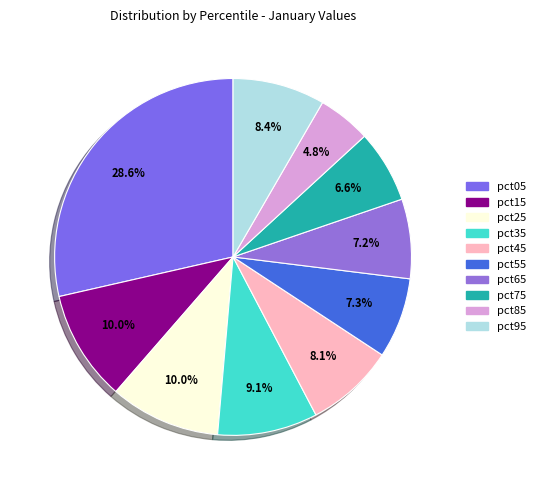

The pct35 slice represents 16% of the pie. True or false?

False